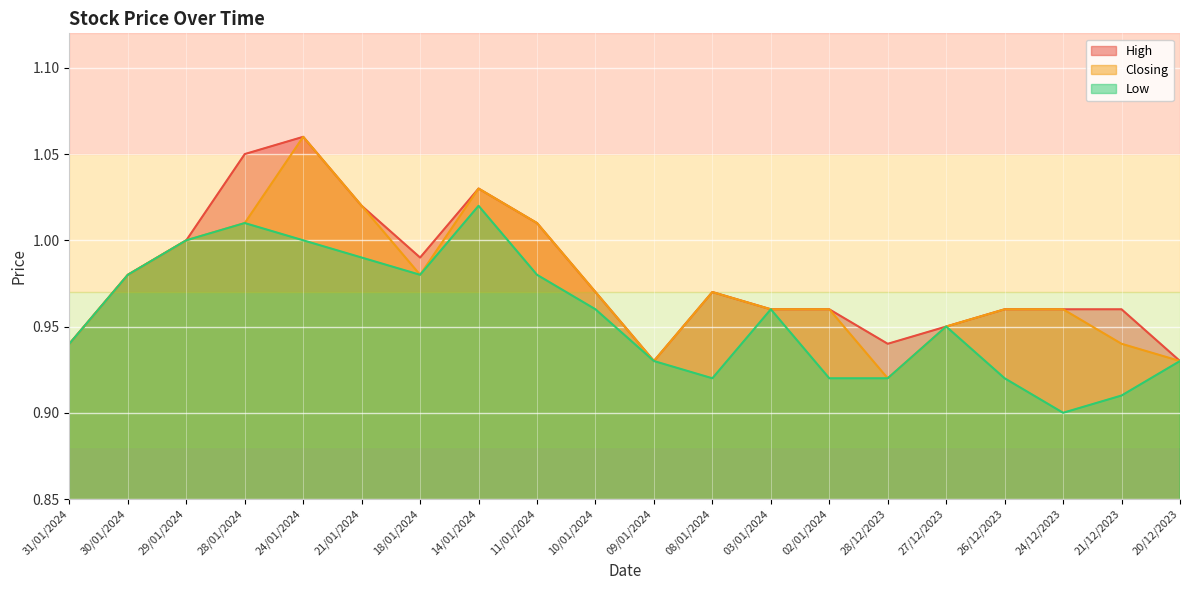

True or false: Closing has more than 2 points higher than both neighbors.

True